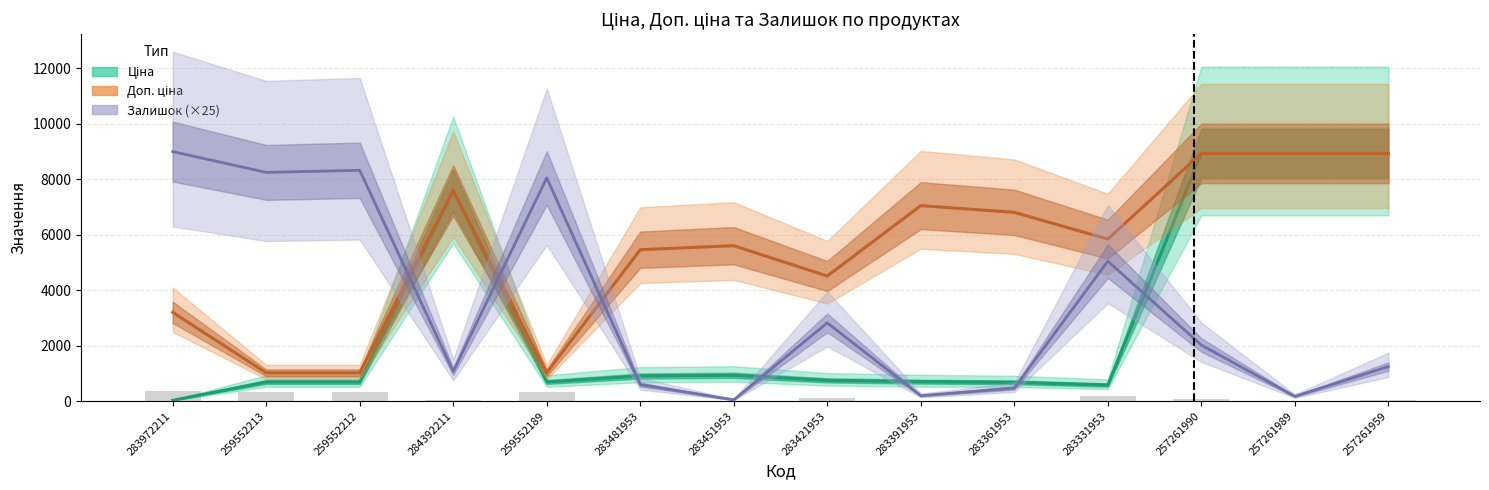

Are the bars grouped side by side (vs. stacked)?

Yes